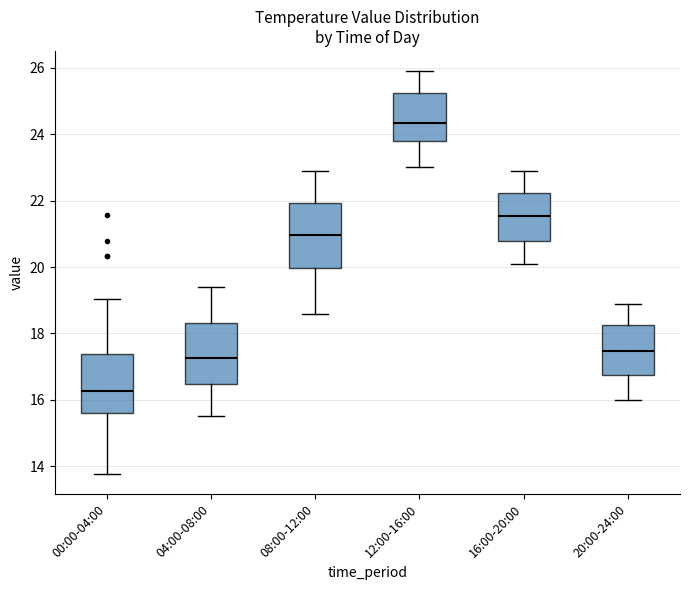

Where does the median line of the box for 00:00-04:00 sit on the y-axis? The values are not printed on the chart, so give them approximately, as read against the axis.

16.2